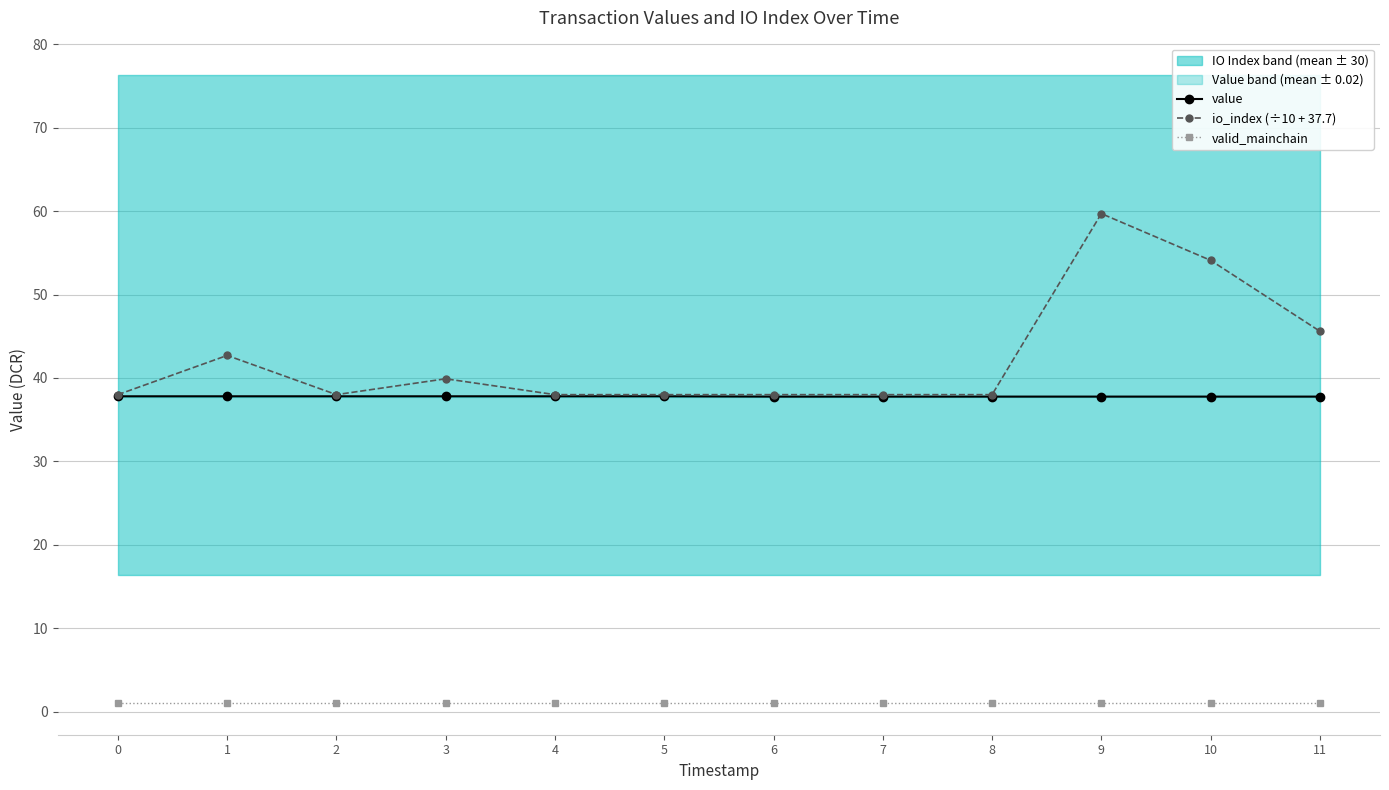

Is it true that io_index (÷10 + 37.7) equals 29.7 at 11?

False